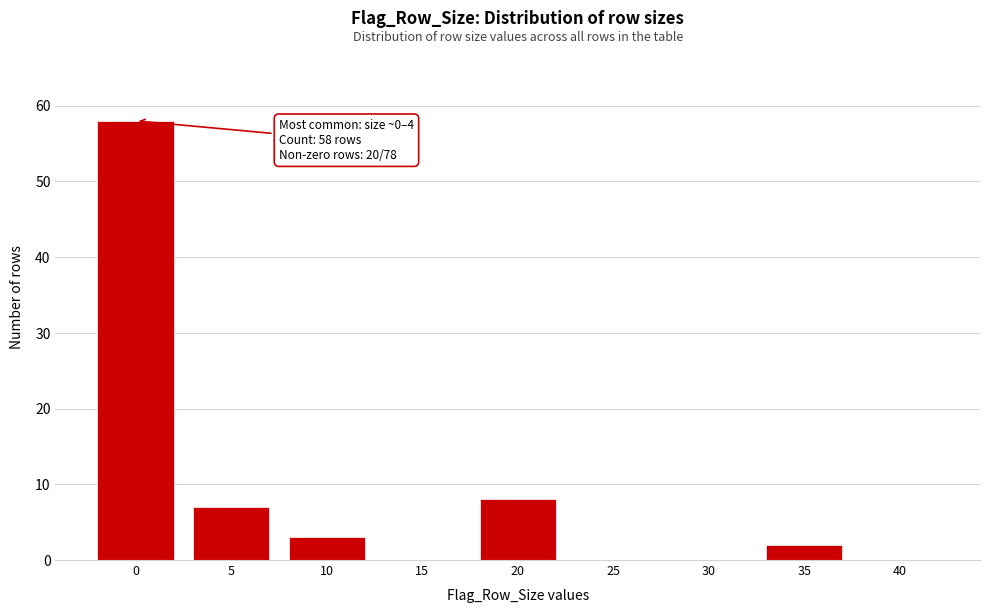

Reading right to left, extract all data points from this chart.

40=0	35=2	30=0	25=0	20=8	15=0	10=3	5=7	0=58